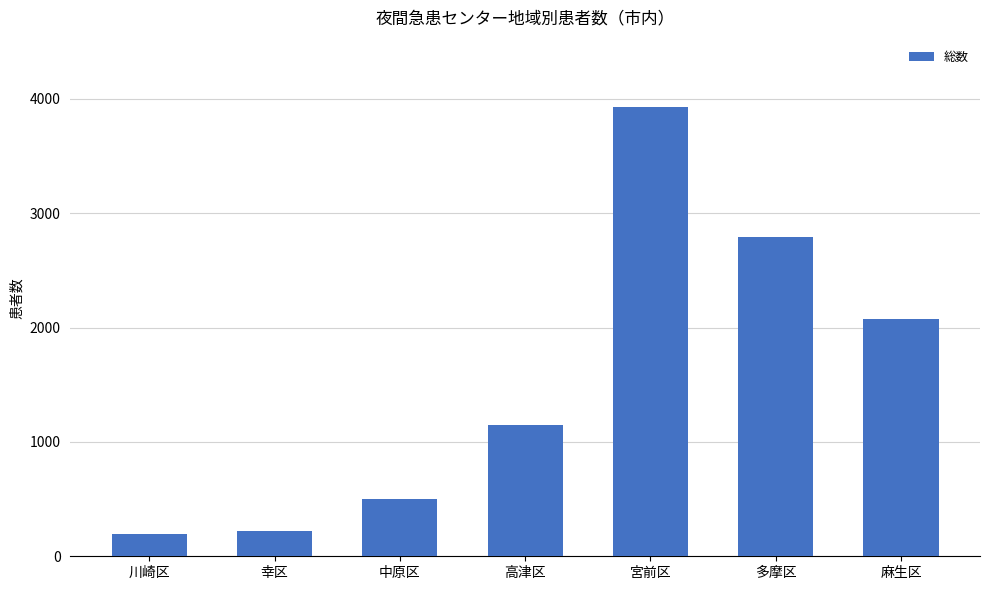

What is the sum of the values at 多摩区 and 宮前区?

6720